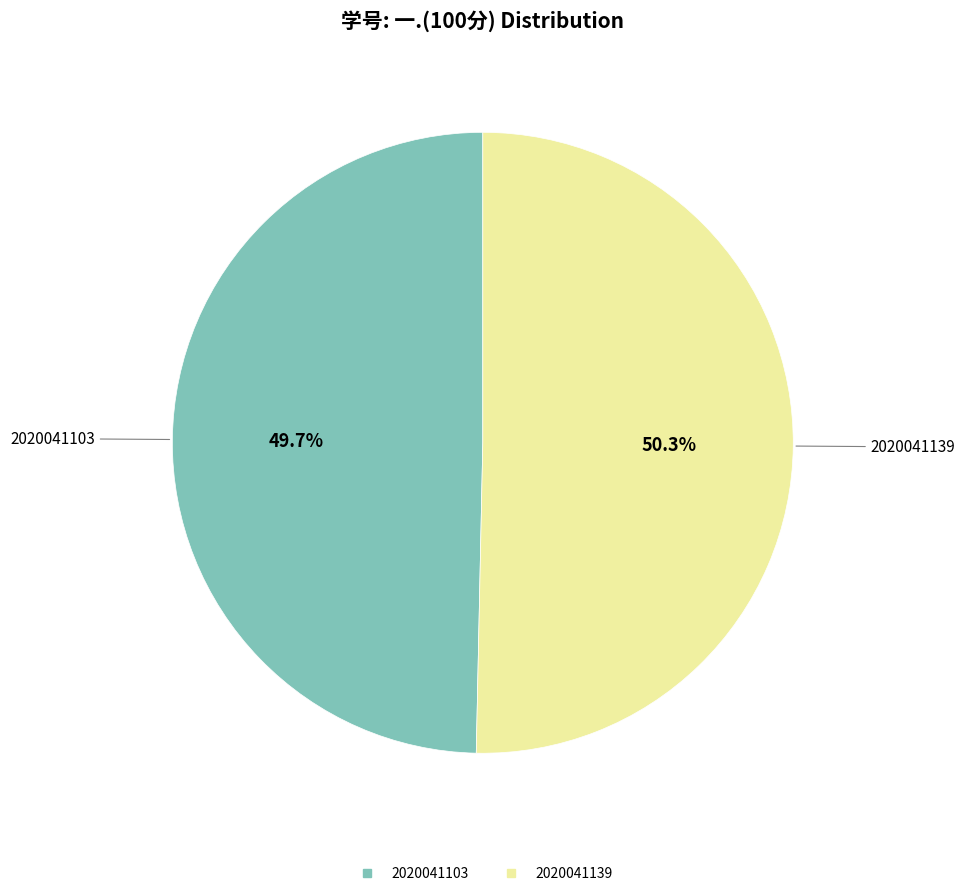

How many slices are in this pie chart?

2